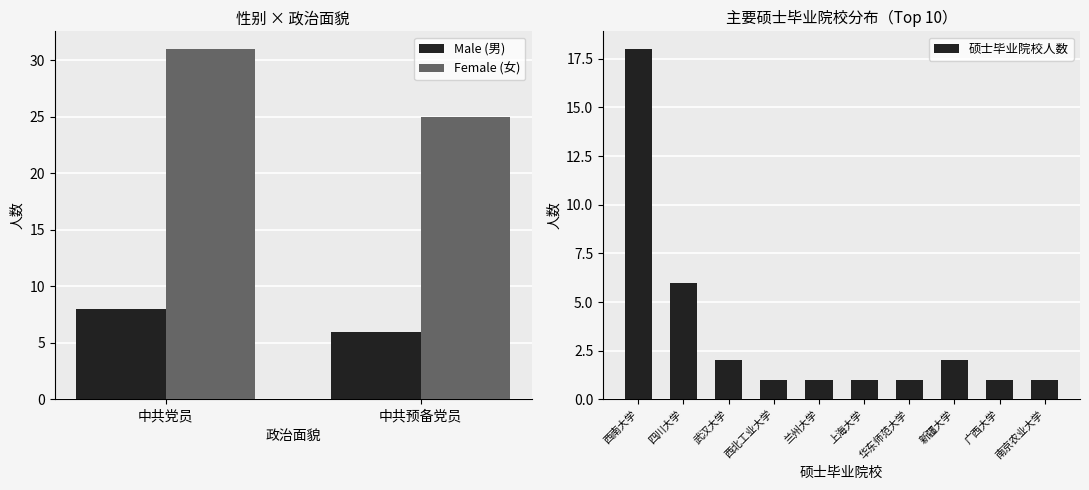

Which category has the lowest value across all series?

中共预备党员